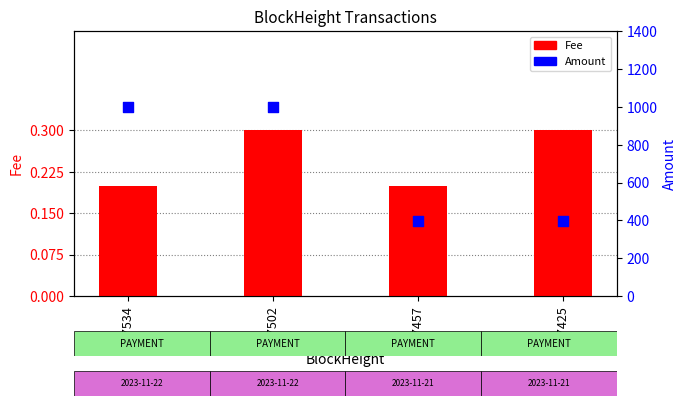

Is the value of Amount at 307534 greater than the value of Fee at 307425?

Yes